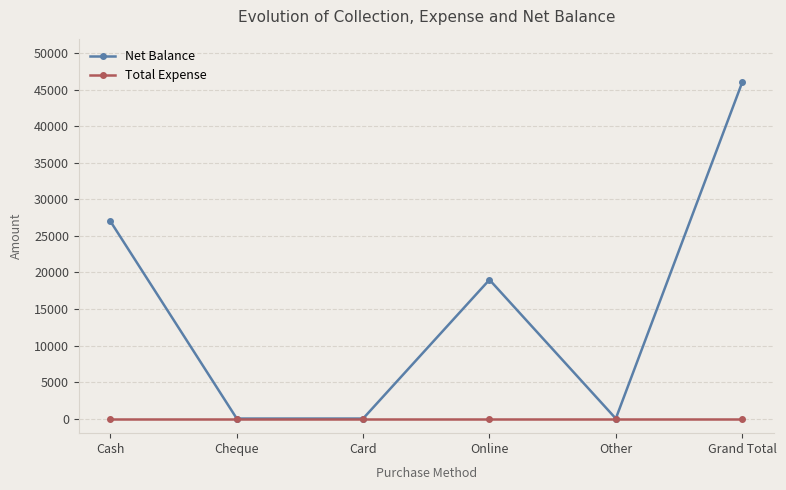

At how many categories does at least one series exceed 24595?

2